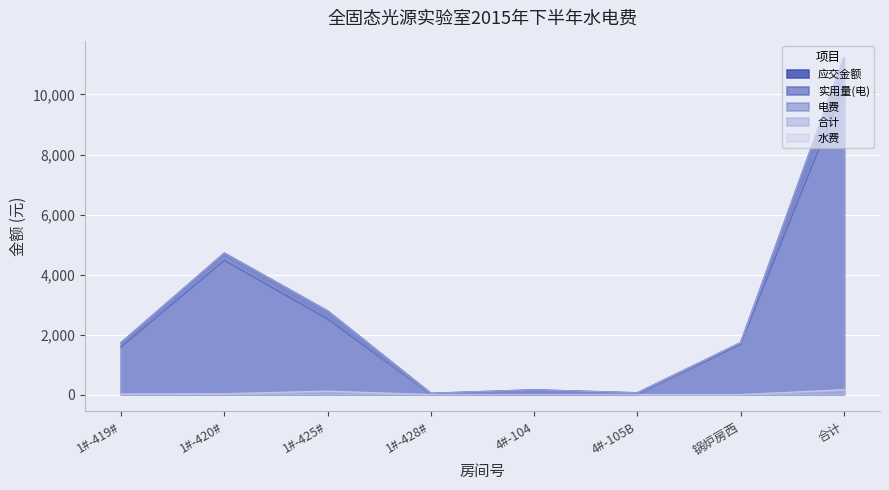

What is the difference between the second highest and second lowest values in the 合计 series?

4655.7